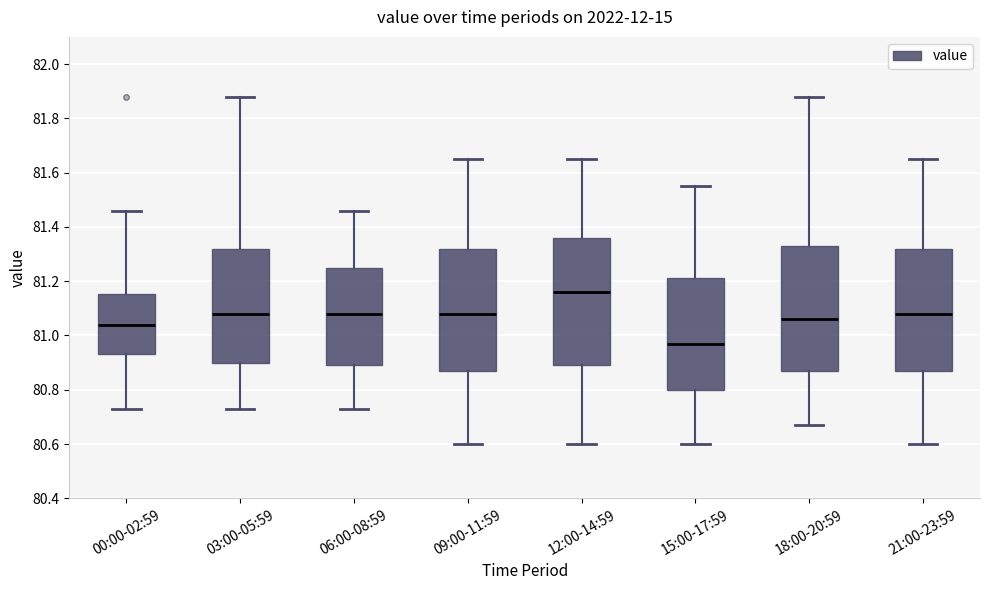

Where does the median line of the box for 21:00-23:59 sit on the y-axis? The values are not printed on the chart, so give them approximately, as read against the axis.

81.08